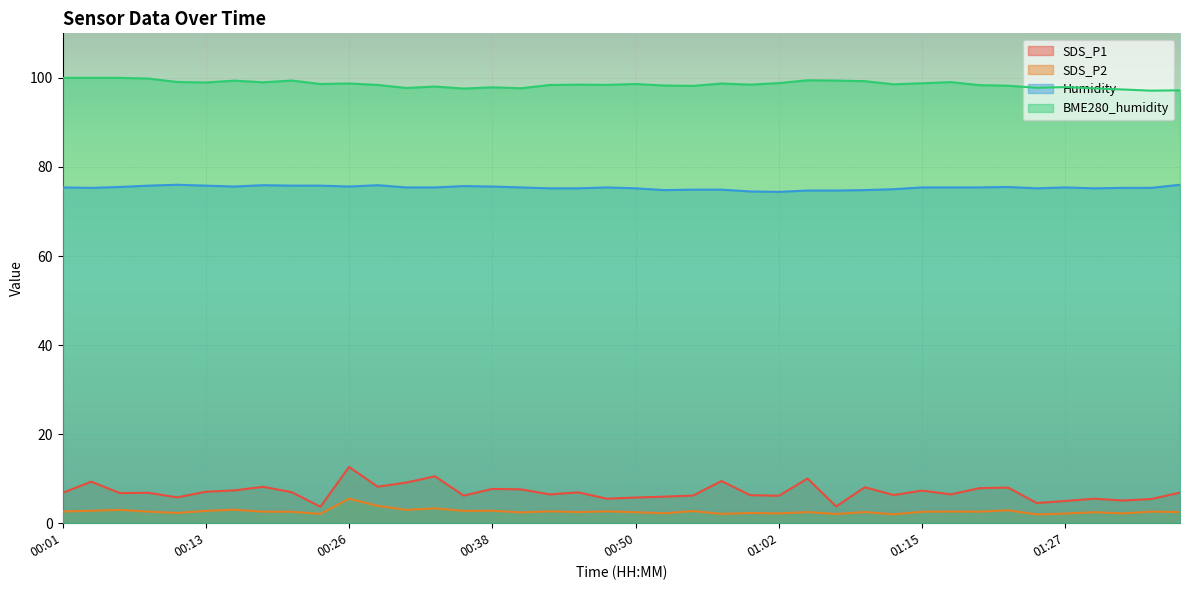

Does the chart display data point markers on the line(s)?

No